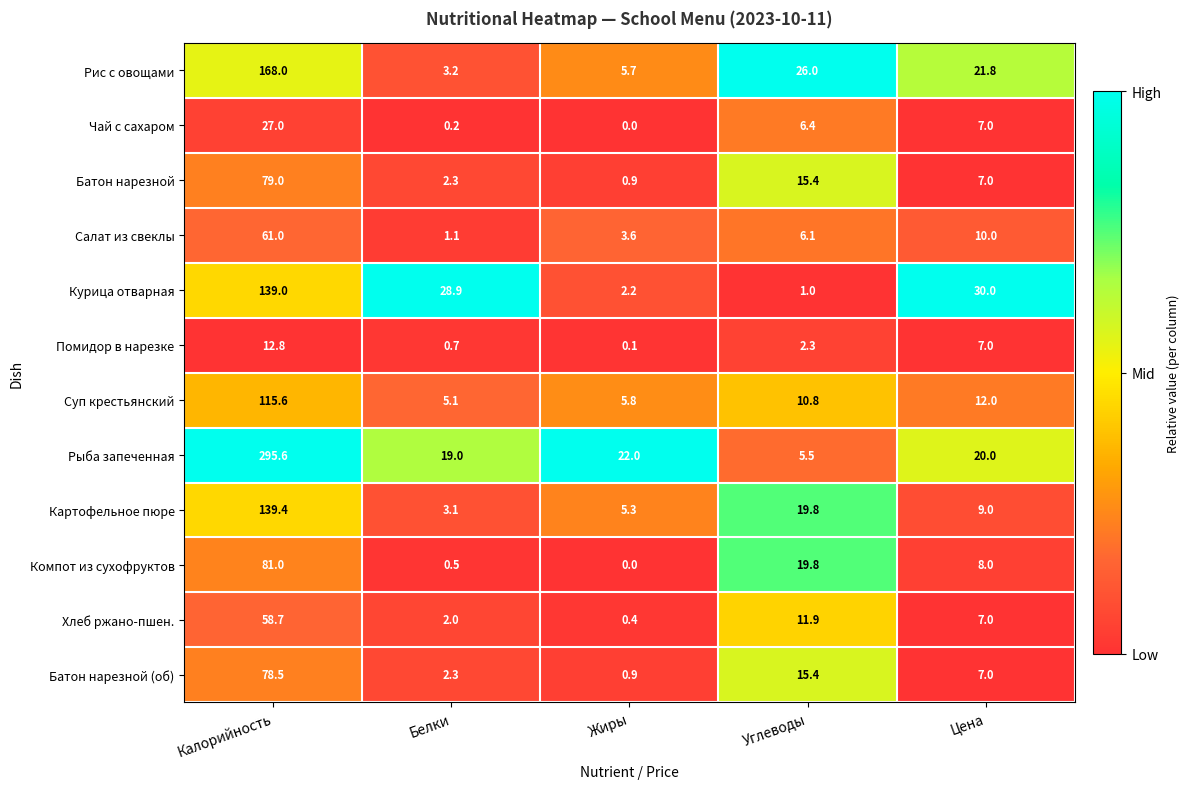

How many categories are shown in the chart?

5